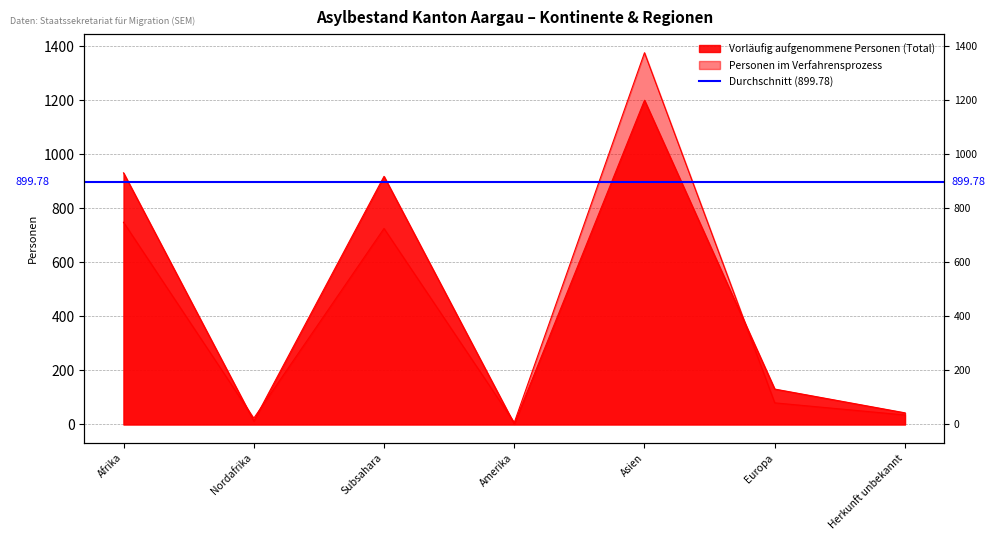

Reading left to right, transcribe all the data shown in this chart.

Vorläufig aufgenommene Personen (Total): Afrika=932	Nordafrika=13	Subsahara=919	Amerika=2	Asien=1201	Europa=131	Herkunft unbekannt=43
Personen im Verfahrensprozess: Afrika=749	Nordafrika=23	Subsahara=726	Amerika=7	Asien=1377	Europa=80	Herkunft unbekannt=35